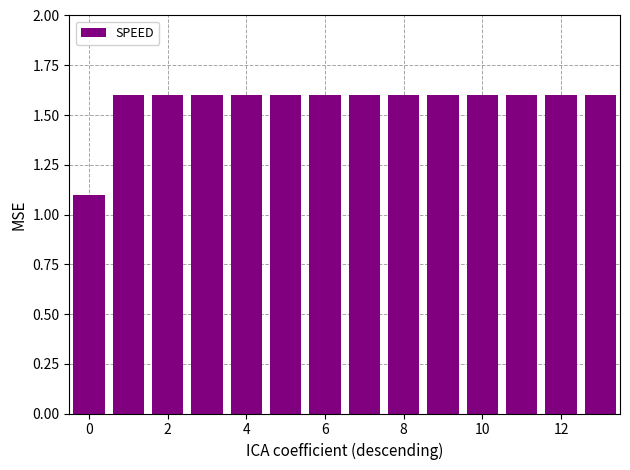

What is the value of the 1st bar from the left?

1.1